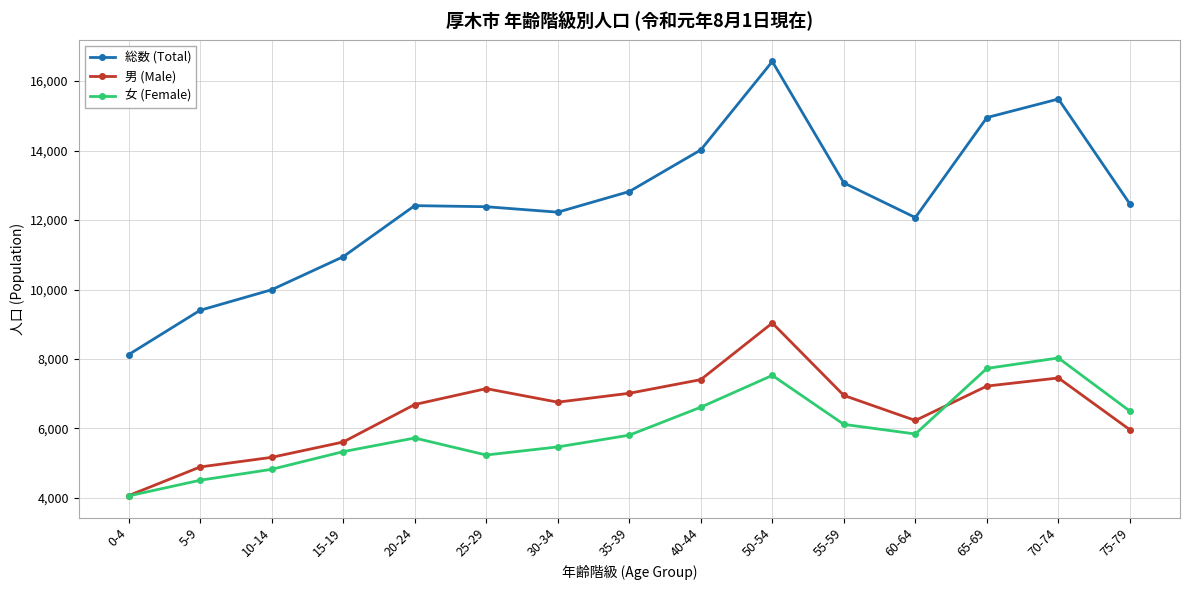

What is the lowest value of the 女 (Female) series?

4059